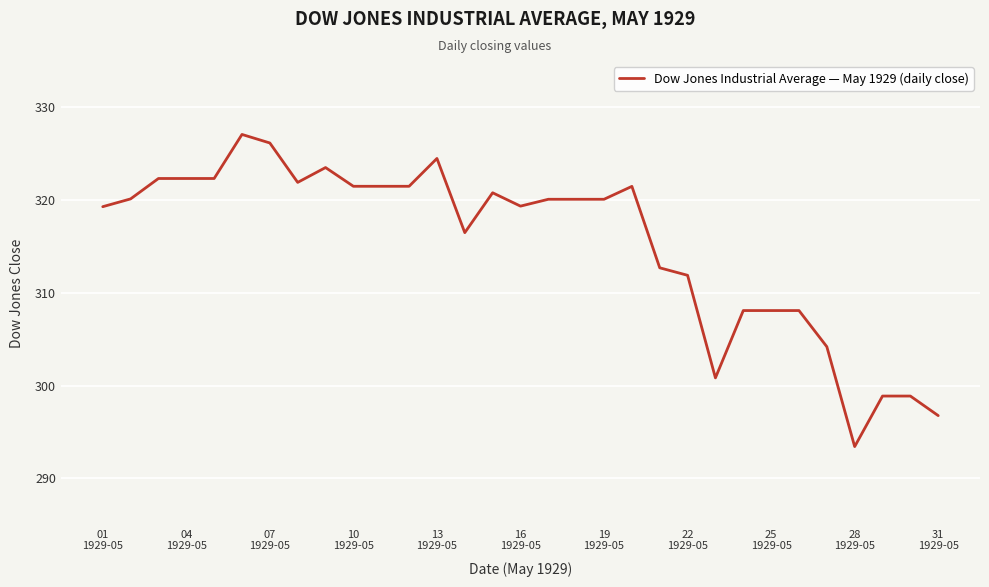

What is the difference between the maximum and minimum values?

33.7